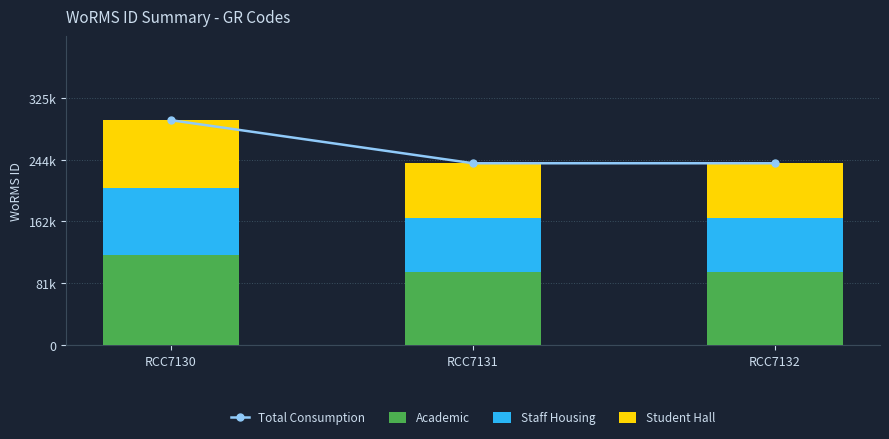

What is the difference between the maximum and minimum values in the Student Hall series?

16998.9